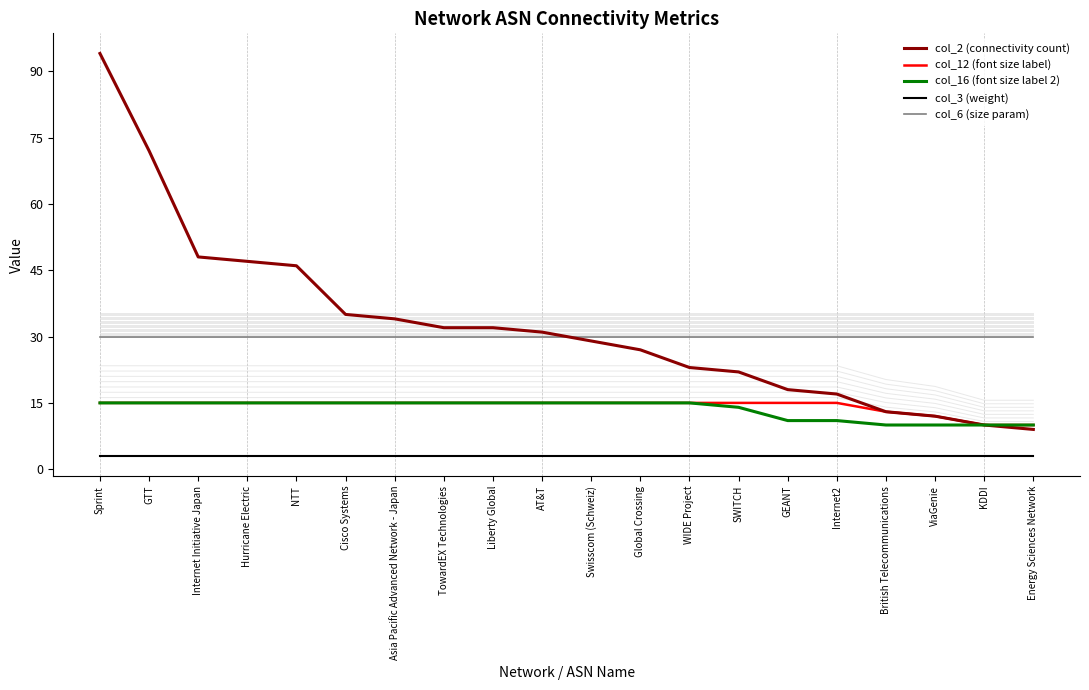

At how many categories does at least one series exceed 74?

1